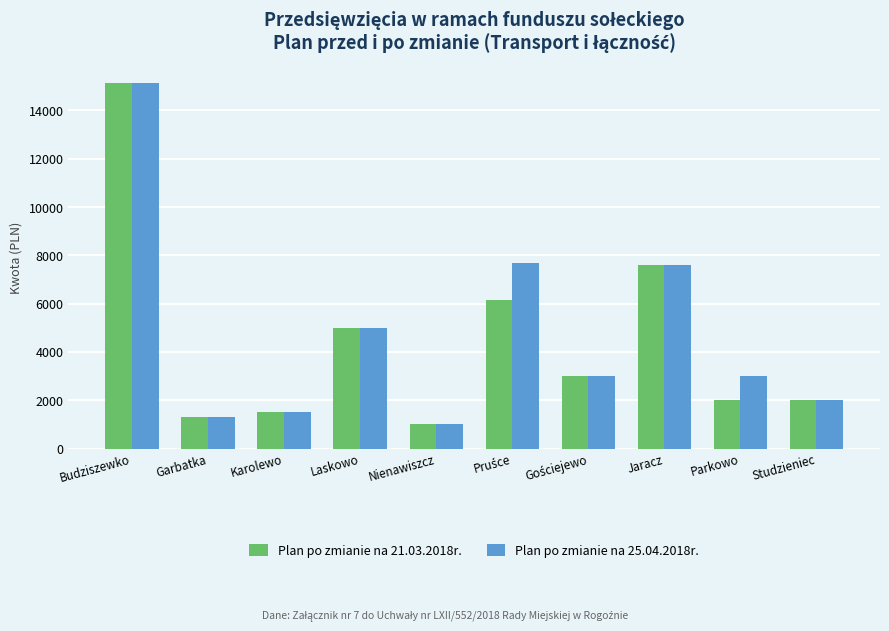

Is it true that Plan po zmianie na 25.04.2018r. equals 22682.3 at Budziszewko?

False